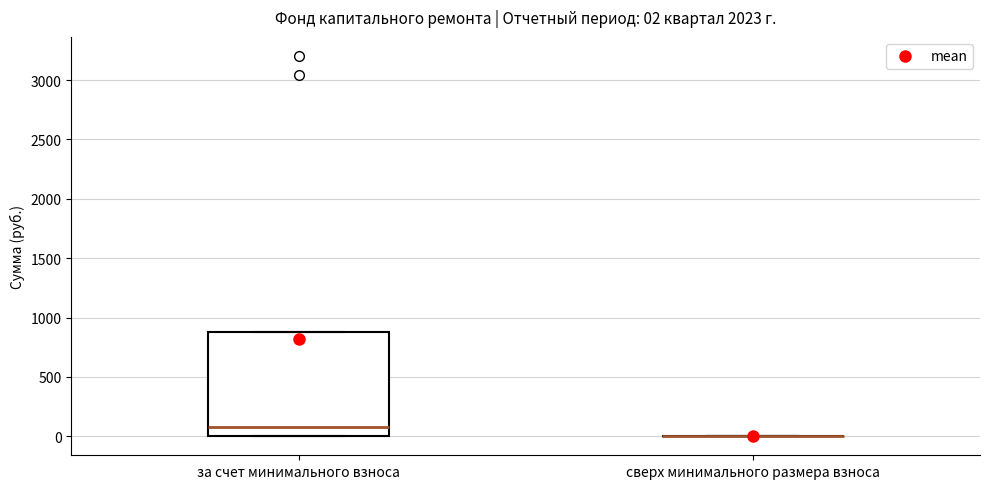

Which box is the tallest, from its lower edge to its upper edge?

за счет минимального взноса